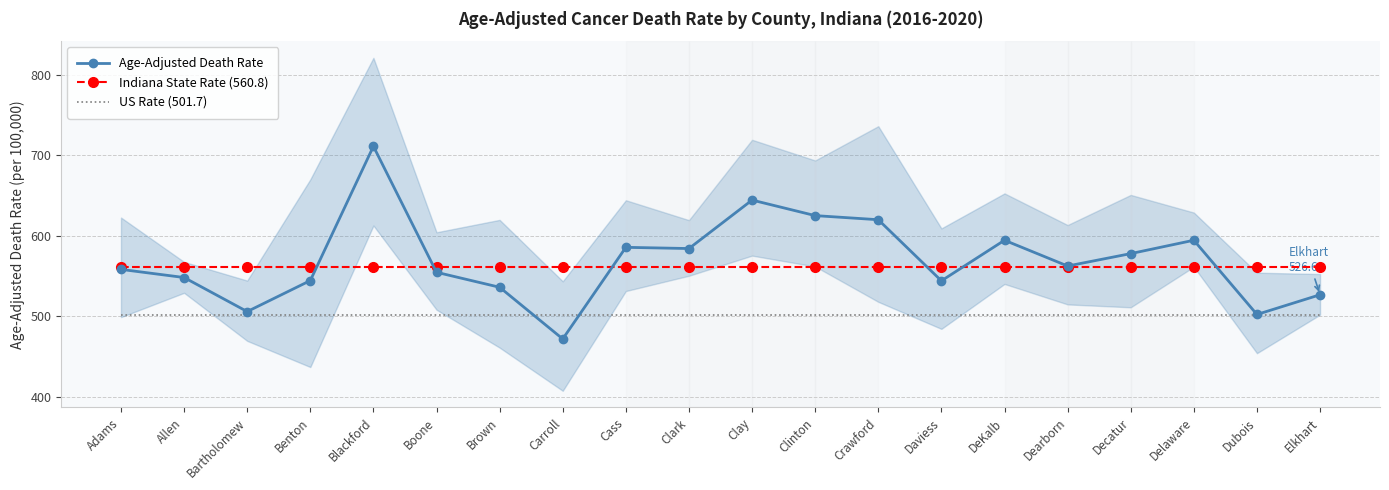

Which series changed the most between Blackford and DeKalb?

Age-Adjusted Death Rate